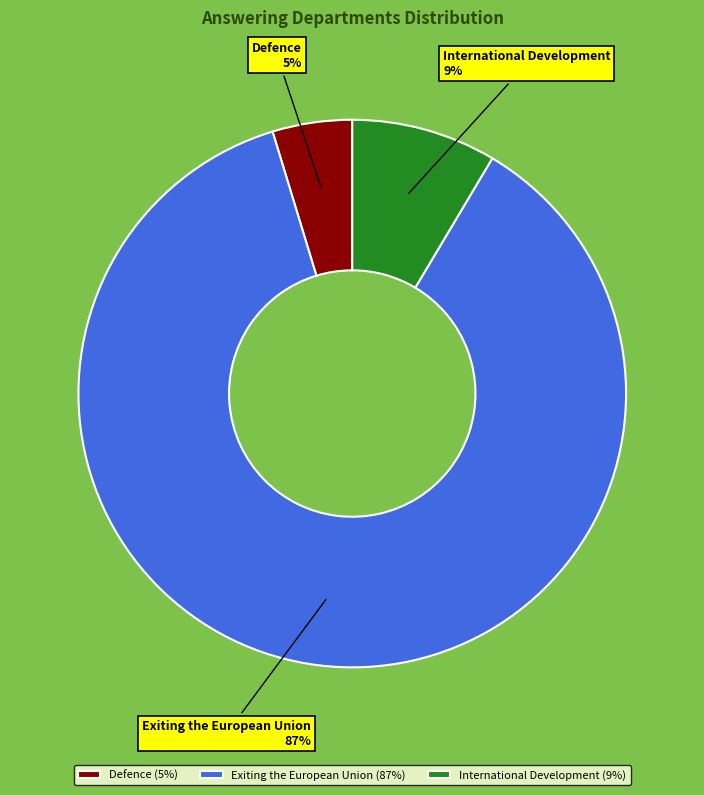

Do International Development and Exiting the European Union together represent more than half of the pie?

Yes